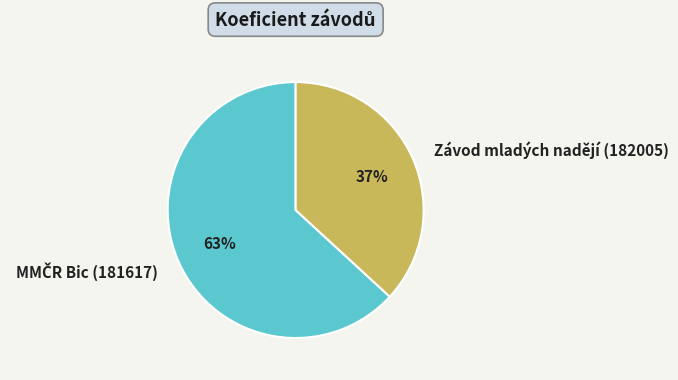

How many slices are in this pie chart?

2